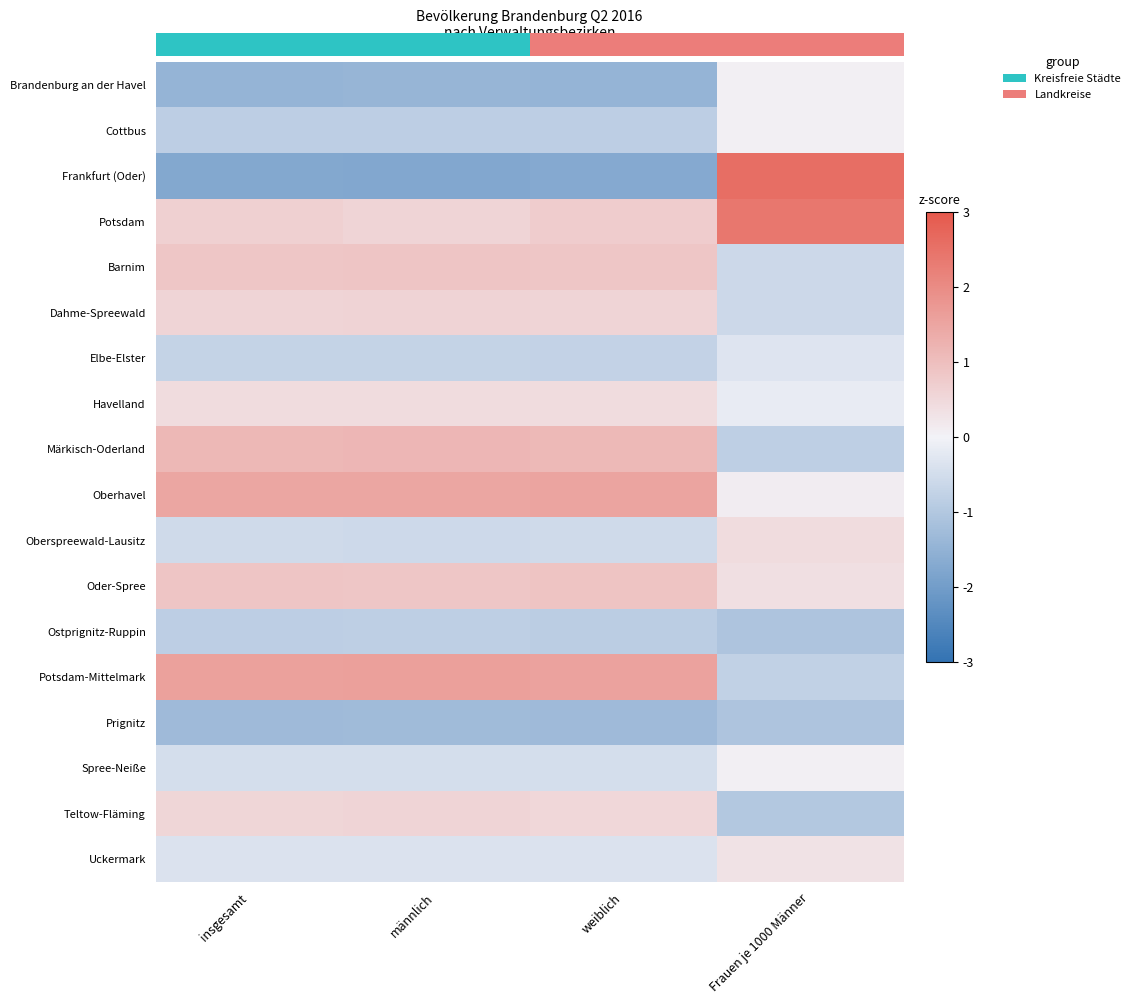

What is the difference between the maximum and minimum values in the Frankfurt (Oder) series?

4.3